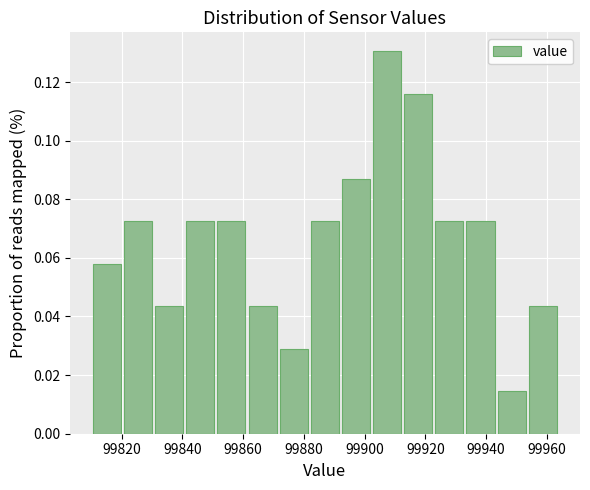

Reading left to right, list every bar in this chart as the range it spans on the x-axis followed by its height. Neither the bar edges nor the heights are printed on the chart, so give them approximately, as read against the axes.

99810 to 99820: 0.058
99820 to 99830: 0.072
99830 to 99840: 0.044
99840 to 99852: 0.072
99852 to 99862: 0.072
99862 to 99872: 0.044
99872 to 99882: 0.028
99882 to 99892: 0.072
99892 to 99902: 0.086
99902 to 99912: 0.130
99912 to 99922: 0.116
99922 to 99934: 0.072
99934 to 99944: 0.072
99944 to 99954: 0.014
99954 to 99964: 0.044